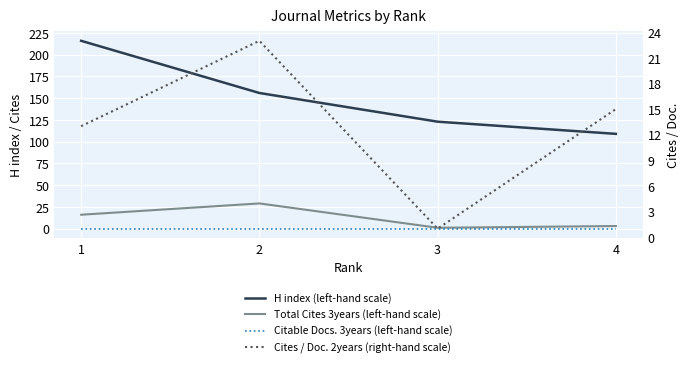

True or false: Citable Docs. 3years (left-hand scale) and Cites / Doc. 2years (right-hand scale) intersect in this chart.

False